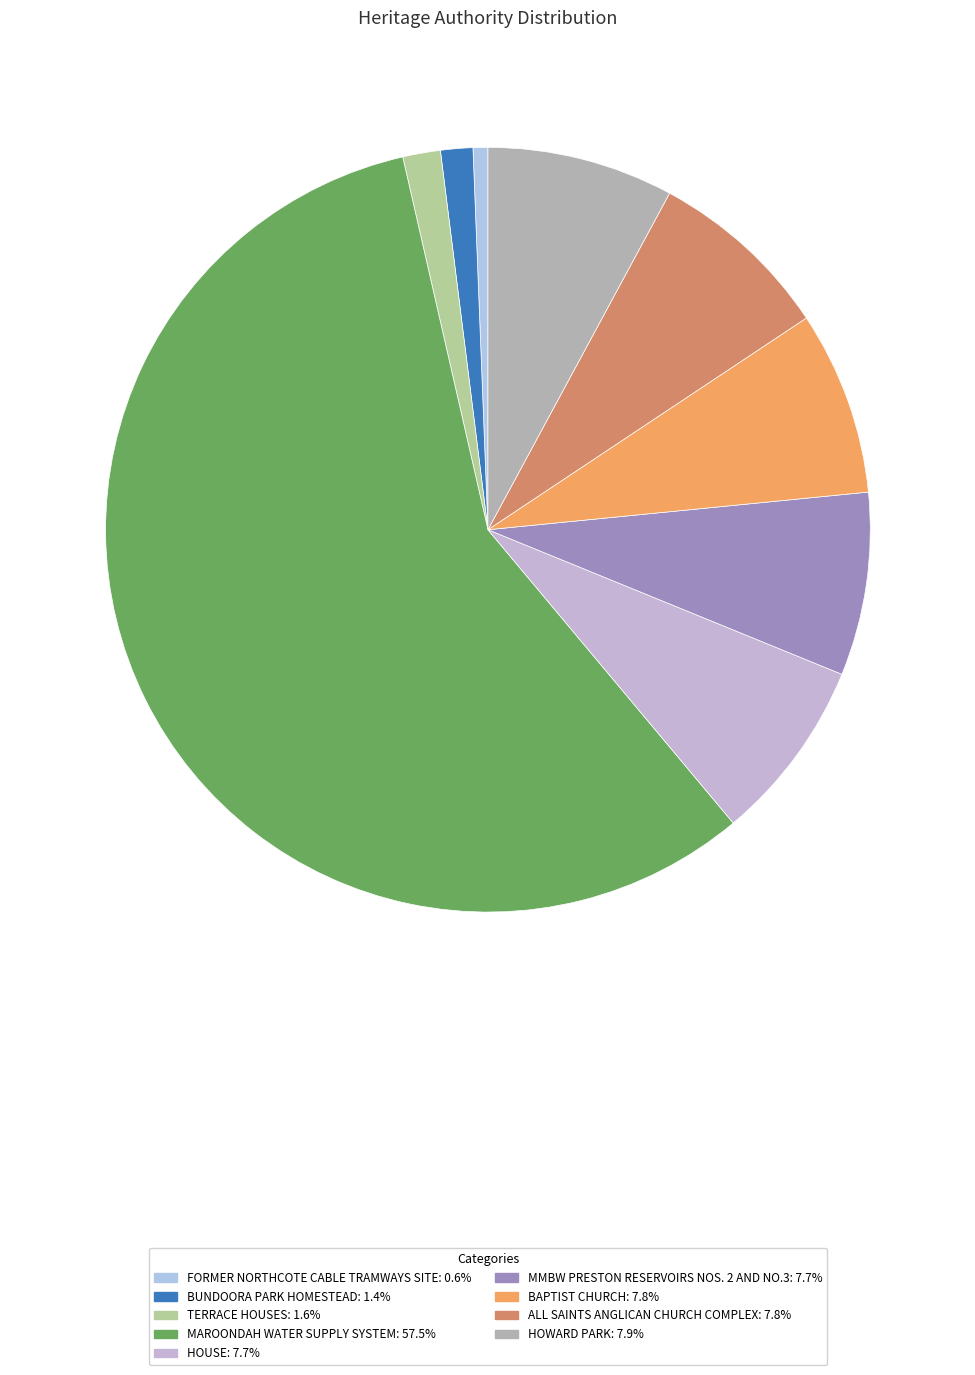

What percentage do FORMER NORTHCOTE CABLE TRAMWAYS SITE and BUNDOORA PARK HOMESTEAD together represent?

2.0%